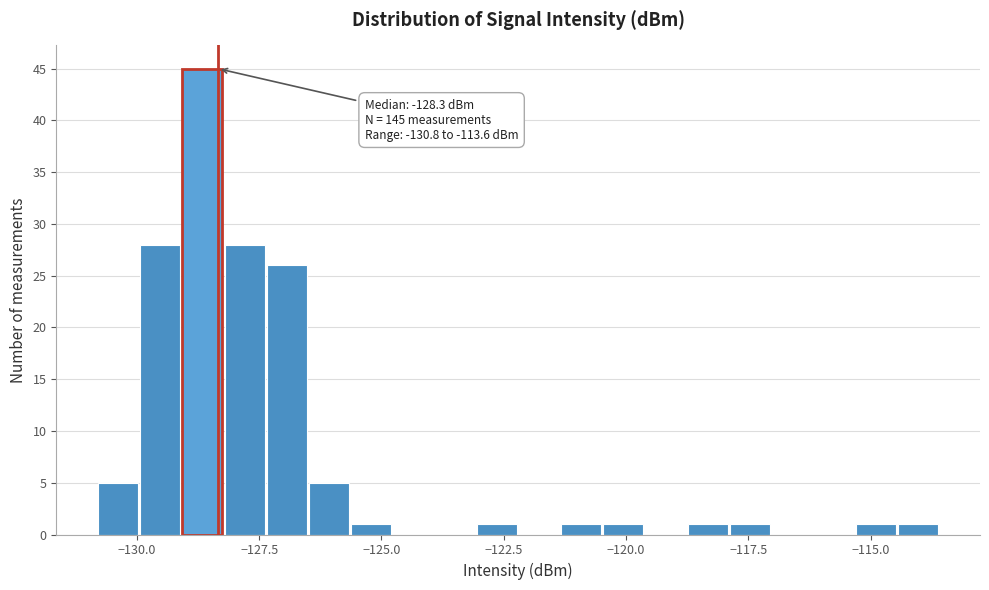

Around what value on the x-axis is the tallest bar? Give the approximate position of its centre, as read against the axis.

-128.5